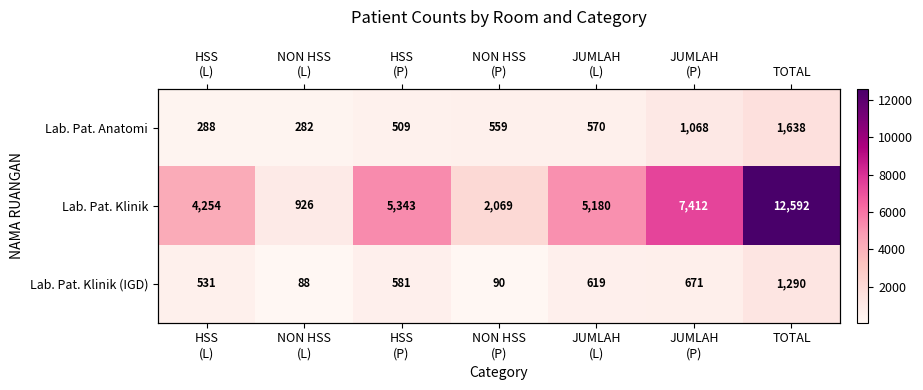

Which series has the largest range (max minus min)?

Lab. Pat. Klinik